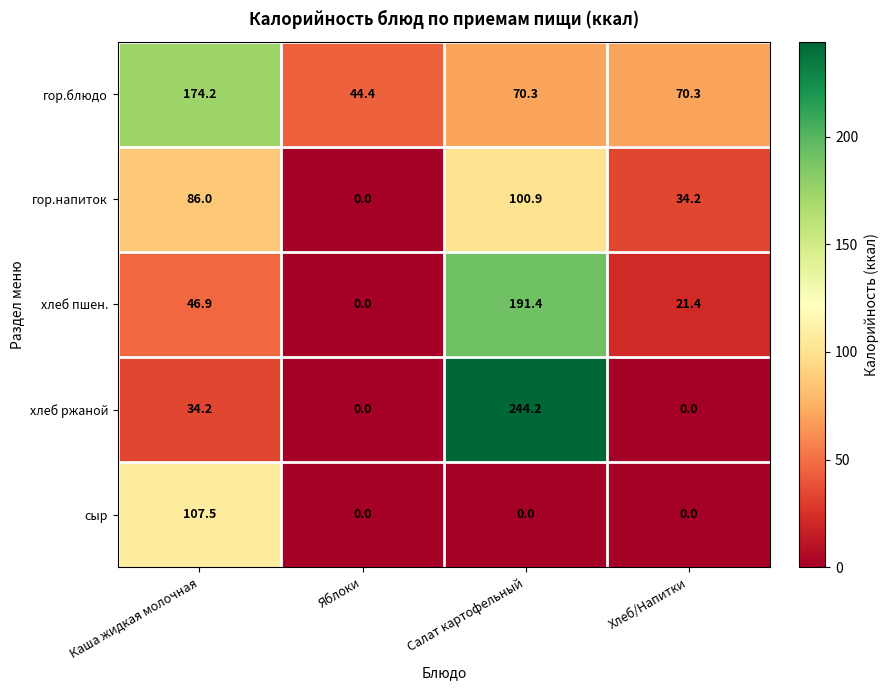

Reading left to right, extract all data points from this chart.

гор.блюдо: 174.2	44.4	70.3	70.3
гор.напиток: 86.0	0.0	100.9	34.2
хлеб пшен.: 46.9	0.0	191.4	21.4
хлеб ржаной: 34.2	0.0	244.2	0.0
сыр: 107.5	0.0	0.0	0.0